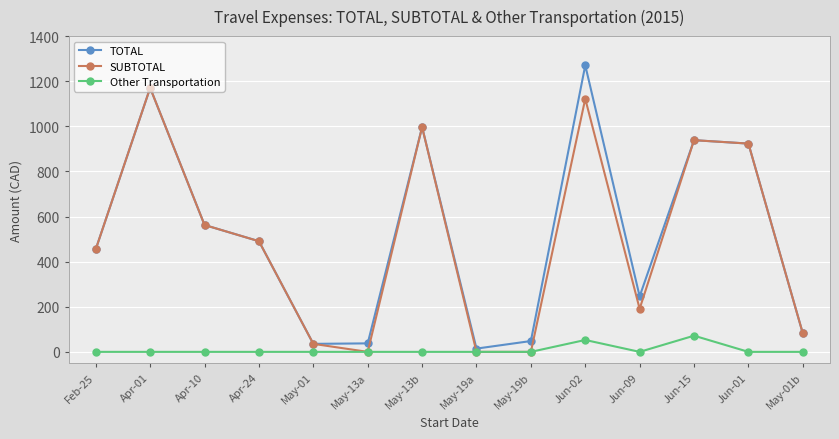

What is the label of the 11th point from the right?

Apr-24